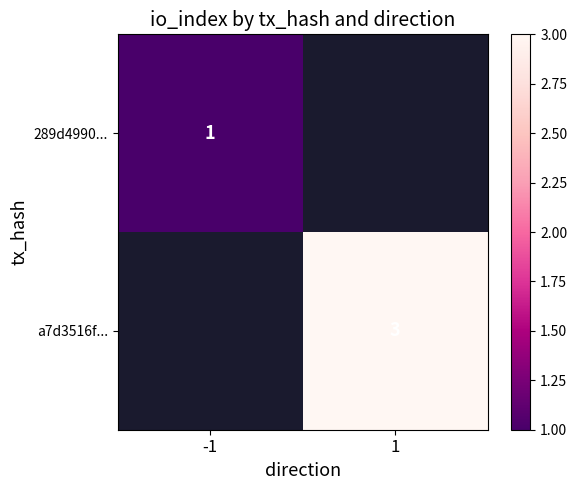

True or false: a7d3516f... has a value of 2 at 1.

False